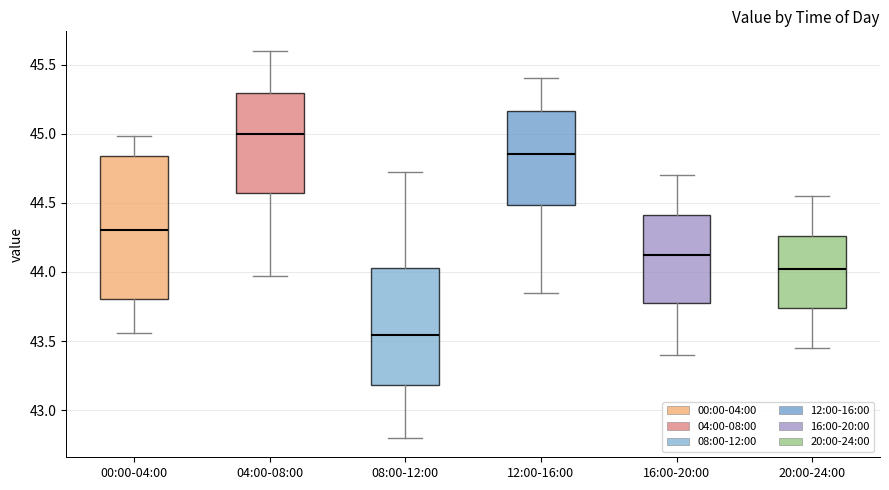

Reading left to right, read every box against the y-axis: the position of its median line, the range the box covers, and the ends of its whiskers. The values are not printed on the chart, so give them approximately, as read against the axis.

00:00-04:00: median 44.30, box 43.80 to 44.85, whiskers 43.55 to 45.00
04:00-08:00: median 45.00, box 44.55 to 45.30, whiskers 43.95 to 45.60
08:00-12:00: median 43.55, box 43.20 to 44.05, whiskers 42.80 to 44.70
12:00-16:00: median 44.85, box 44.50 to 45.15, whiskers 43.85 to 45.40
16:00-20:00: median 44.15, box 43.80 to 44.40, whiskers 43.40 to 44.70
20:00-24:00: median 44.05, box 43.75 to 44.25, whiskers 43.45 to 44.55